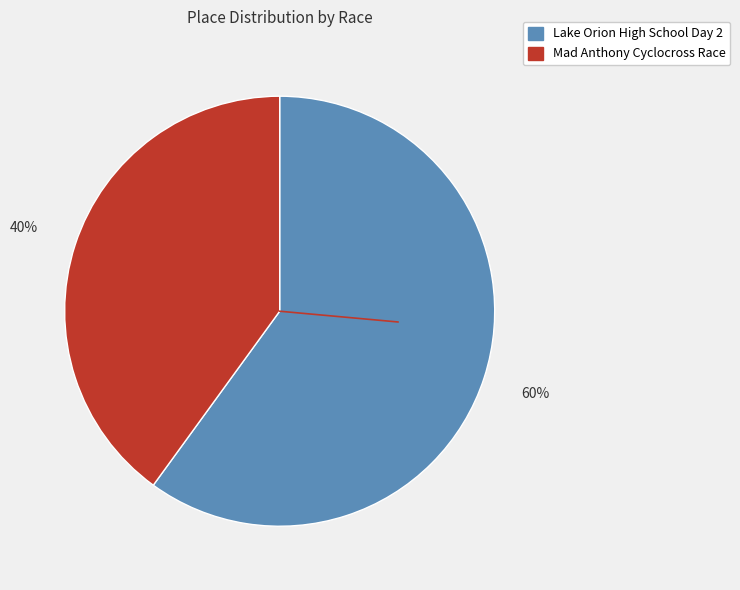

The Lake Orion High School Day 2 slice represents 60% of the pie. True or false?

True